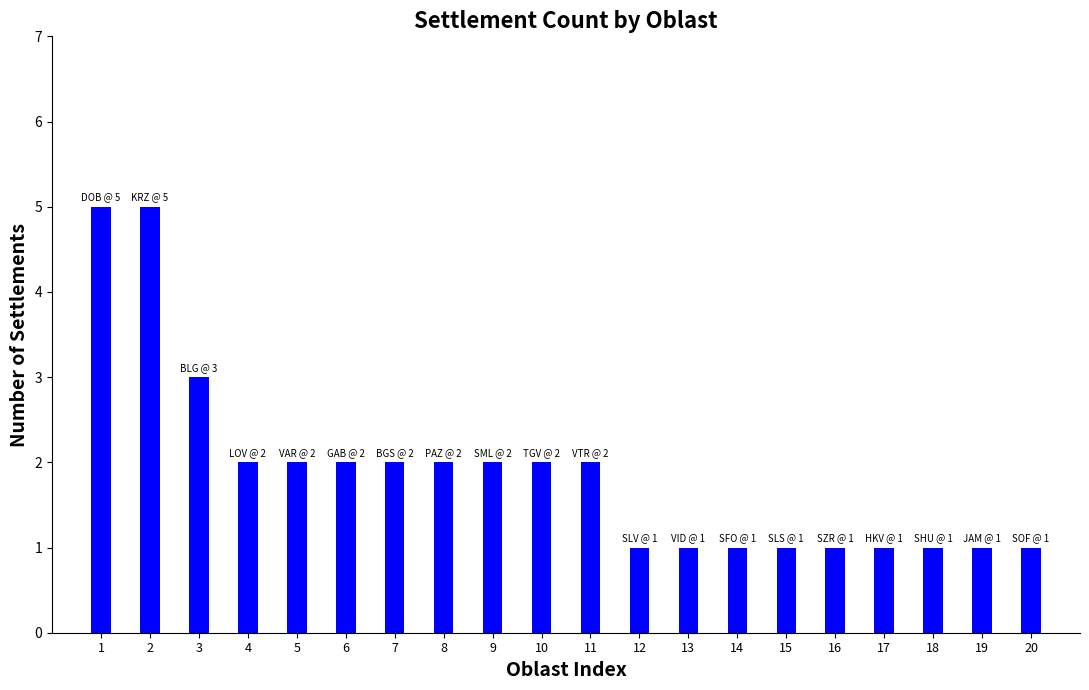

How many distinct data groups are displayed?

1